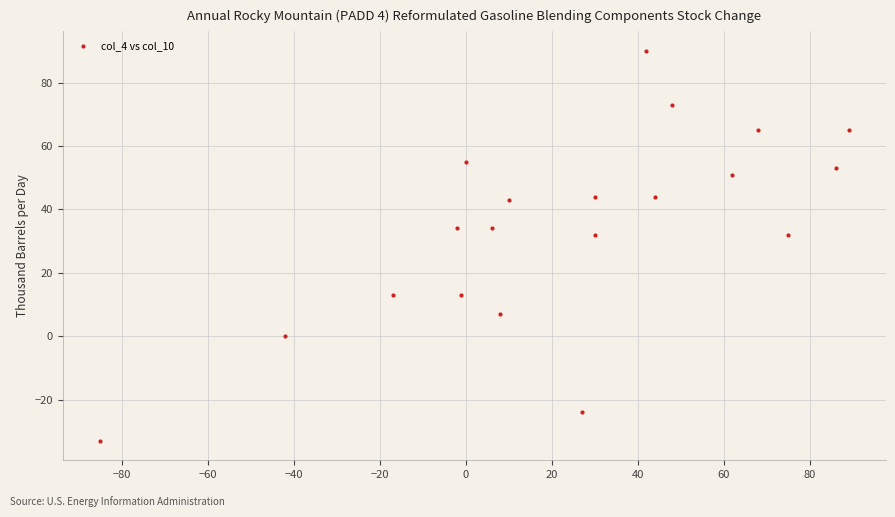

What is the range of X values (max minus min)?

174